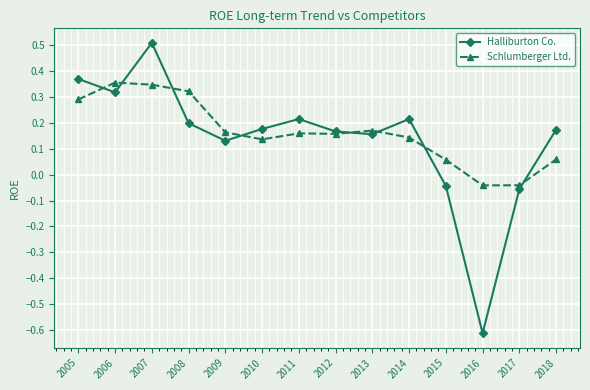

What is the greatest value displayed?

0.5